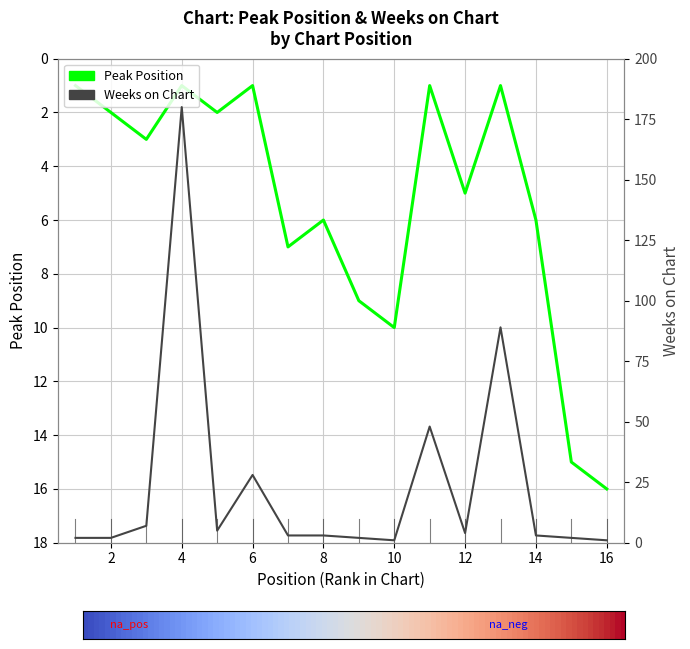

What is the value of the Weeks on Chart point at the 7th from the left?

3